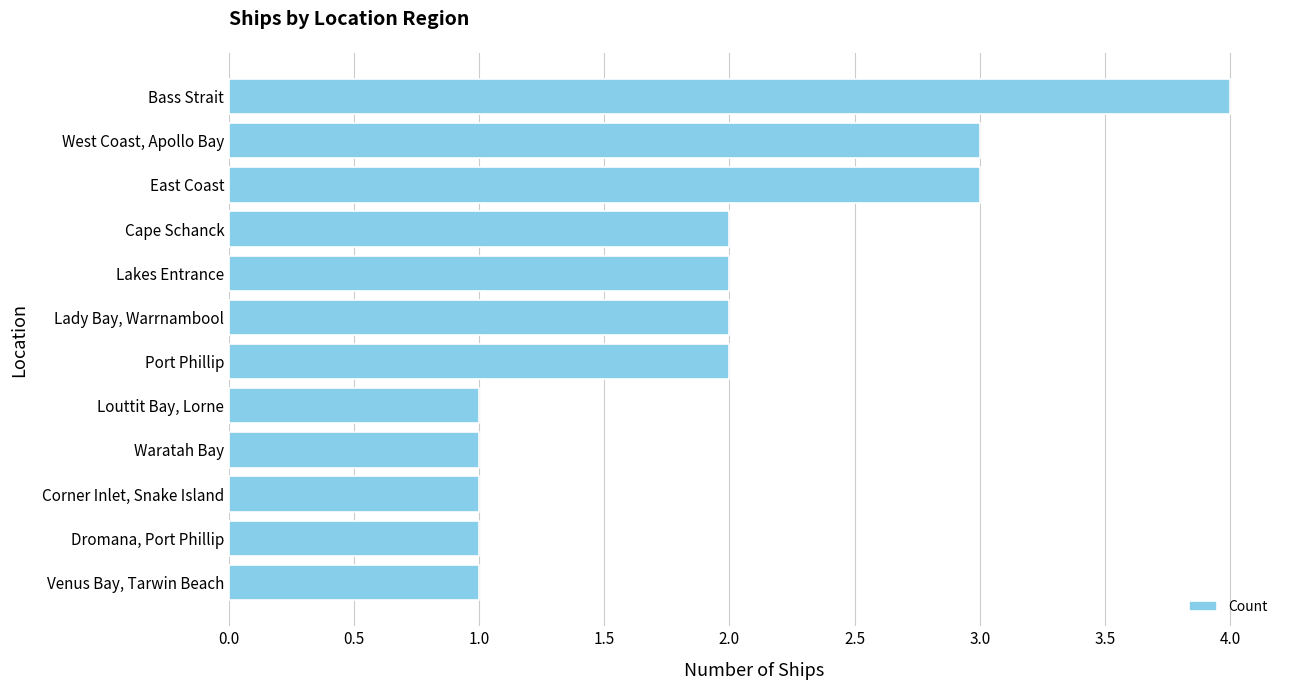

What is the difference between the maximum and minimum values?

3